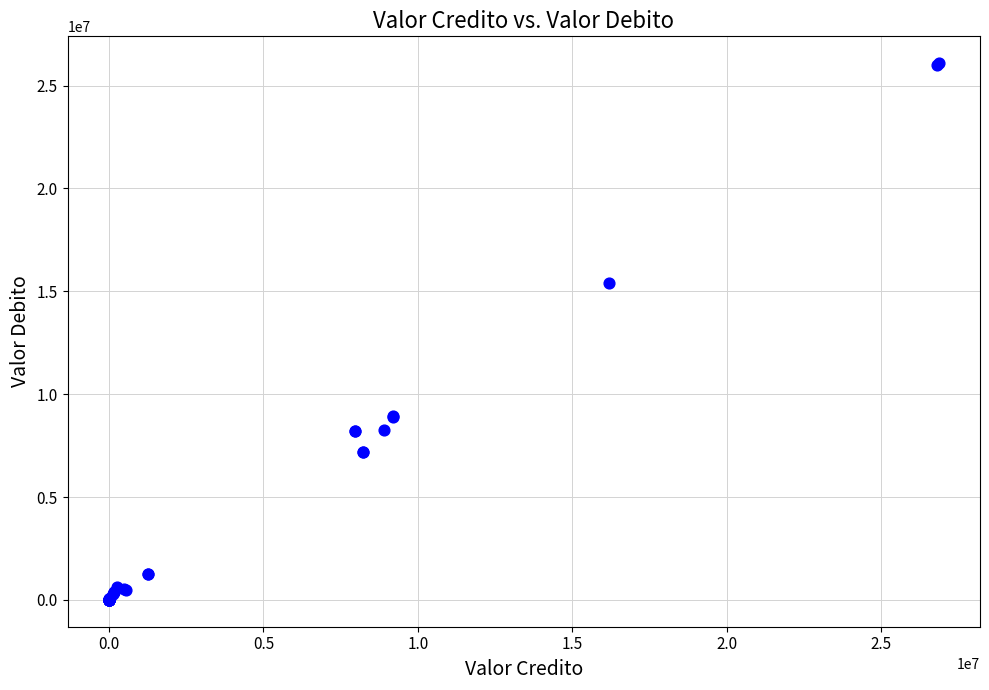

What Y value in the scatter plot is closest to 13044443?

15413377.0